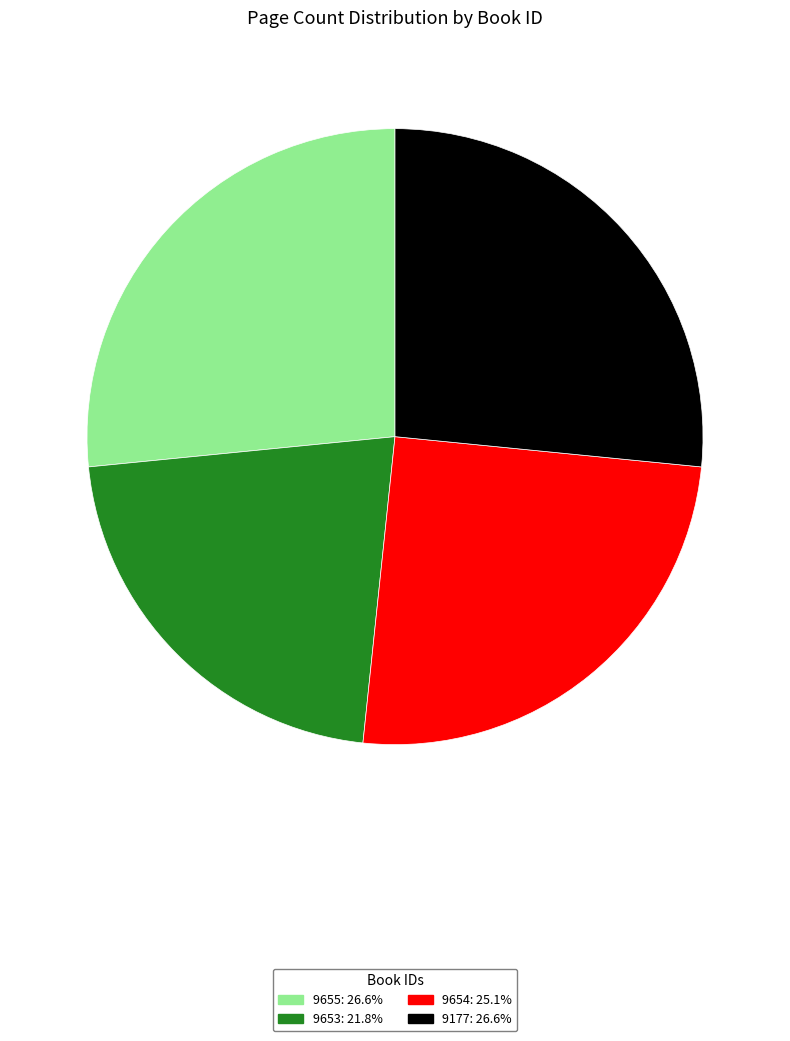

Combined, do 9653: 21.8% and 9655: 26.6% account for over 50%?

No